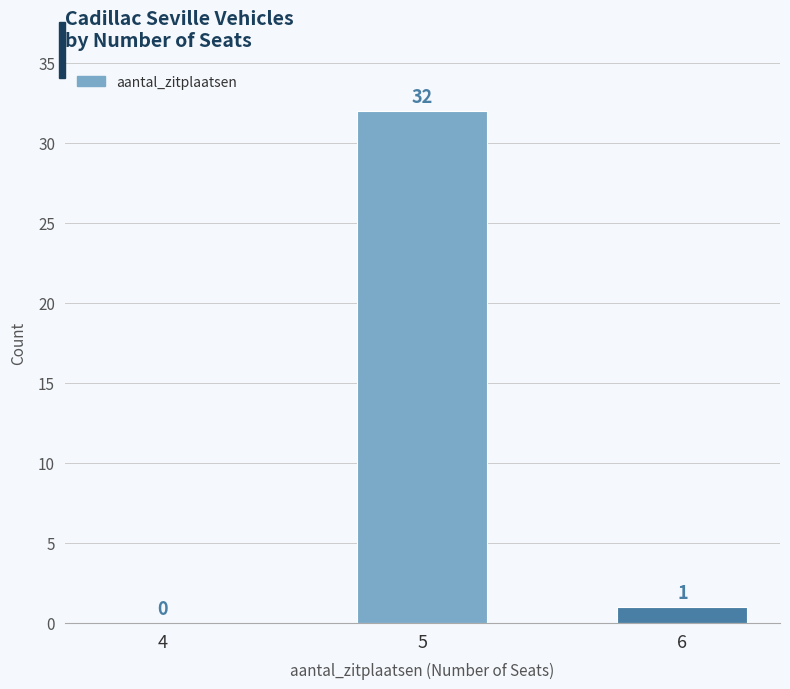

What is the sum of all values?

33